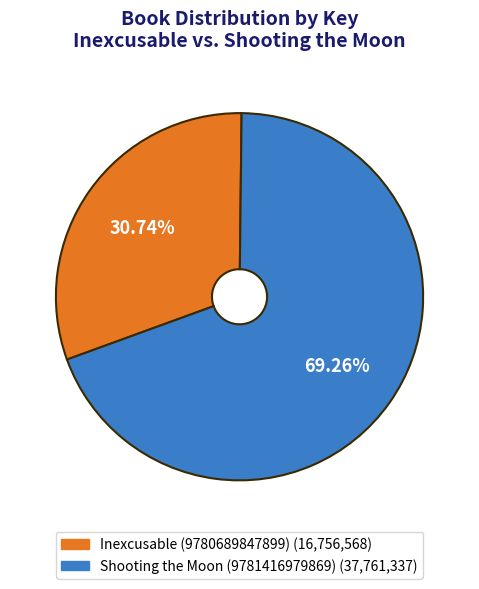

Rank the categories by value from highest to lowest.

Shooting the Moon (9781416979869), Inexcusable (9780689847899)